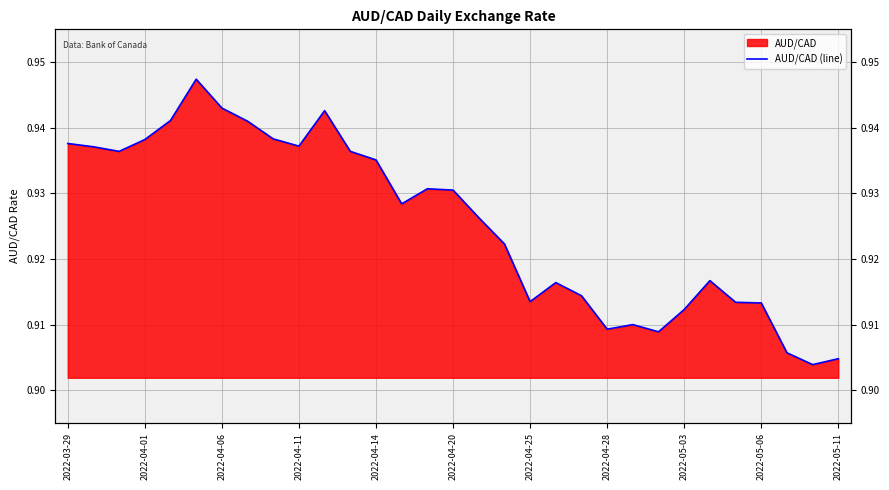

What position from the right is 16?

15